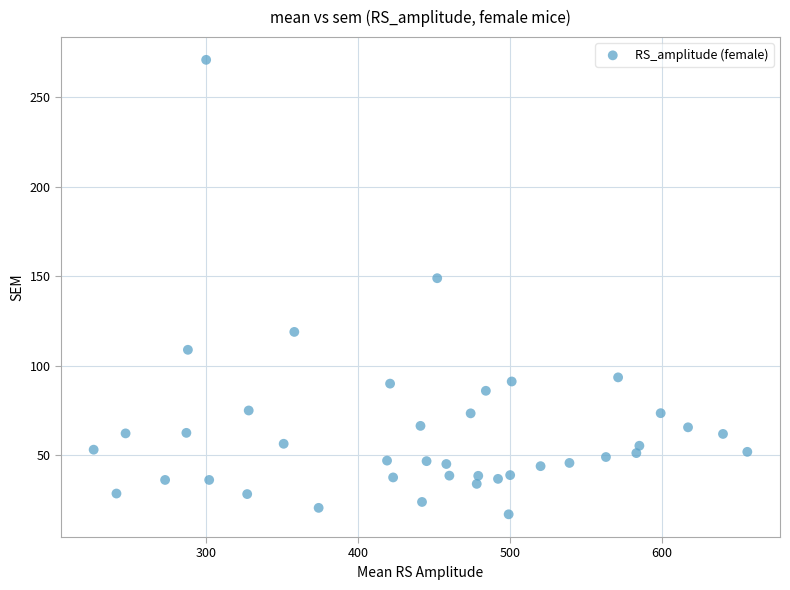

What Y value in the scatter plot is closest to 144?

149.0